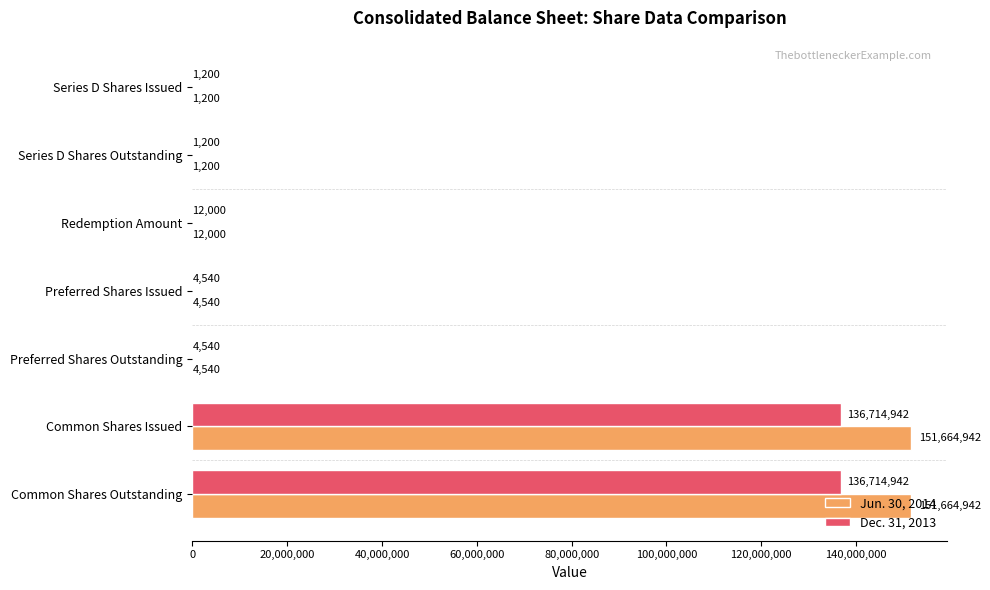

Which series has the largest total across all categories?

Jun. 30, 2014